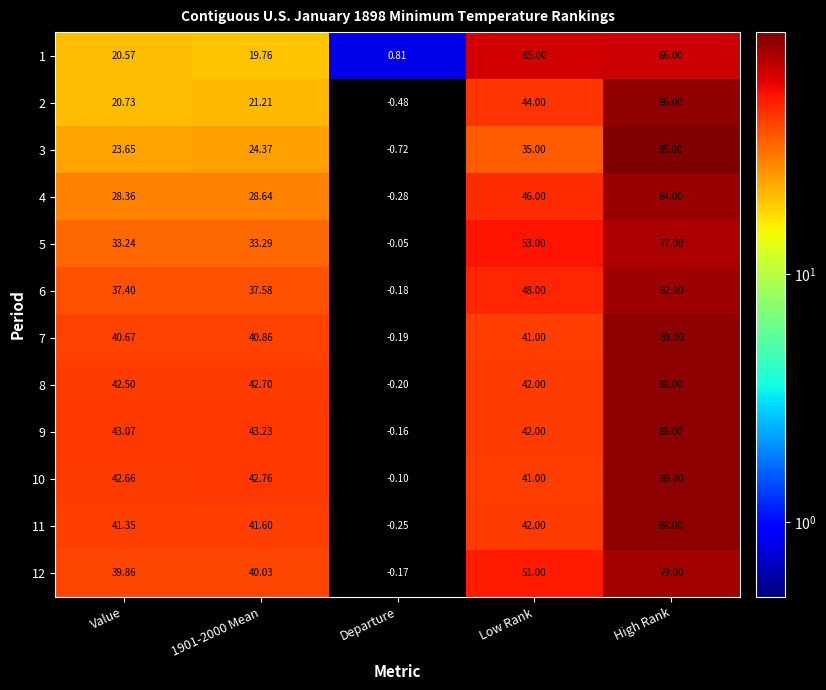

Where is 7 nearest to the value 44?

Low Rank